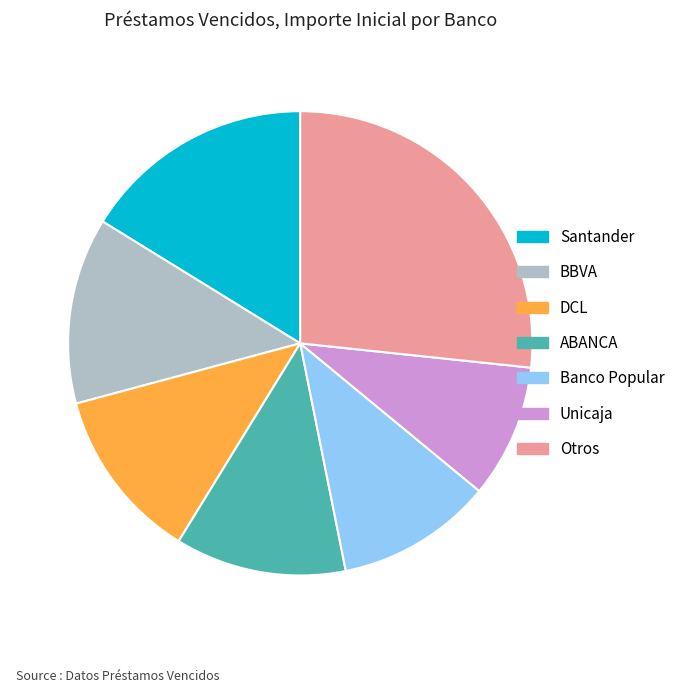

Is there any slice that represents more than half of the pie?

No